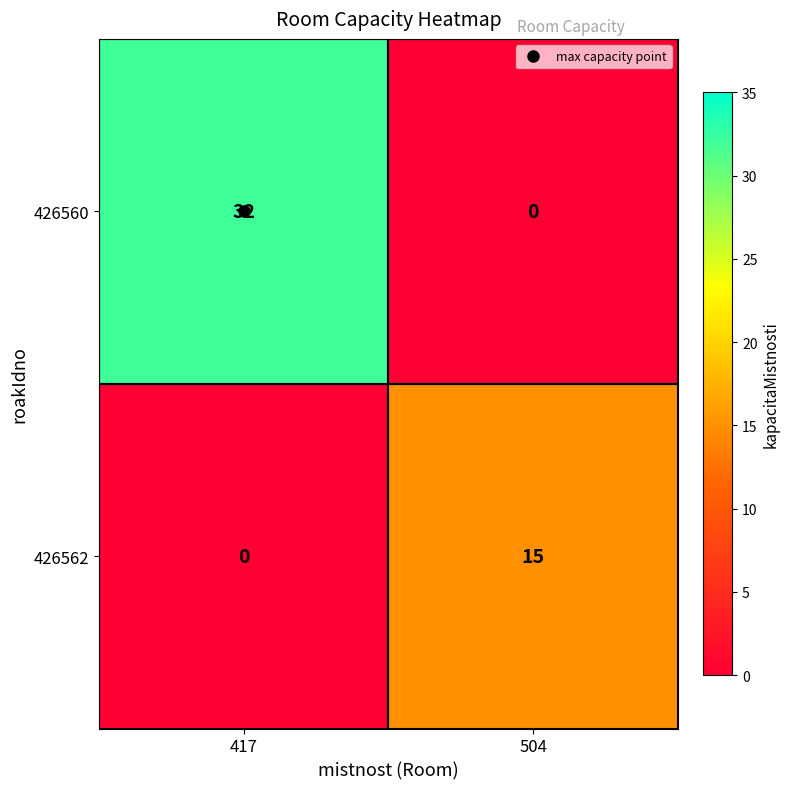

What is the sum of the 426560 values at 504 and 417?

32